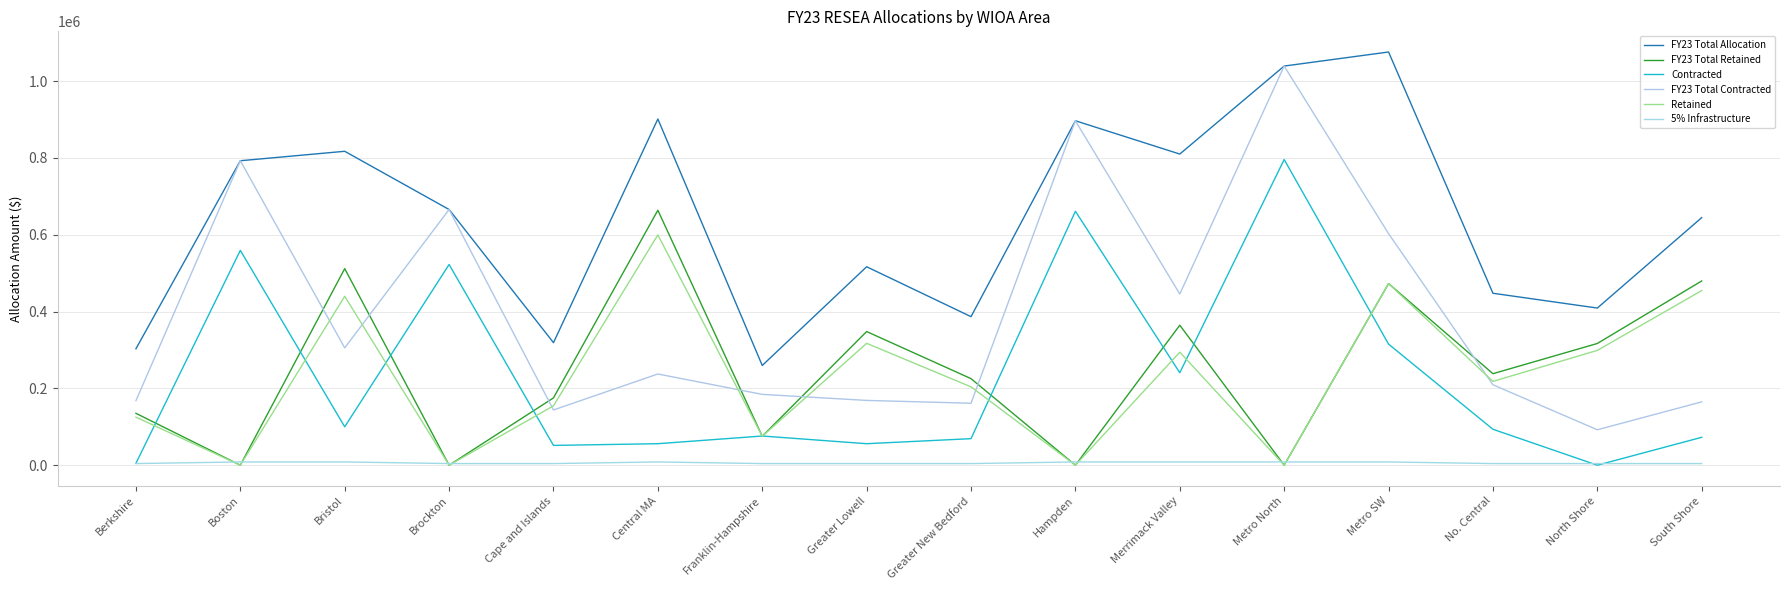

After their last crossing, which series has the higher values: Retained or Contracted?

Retained